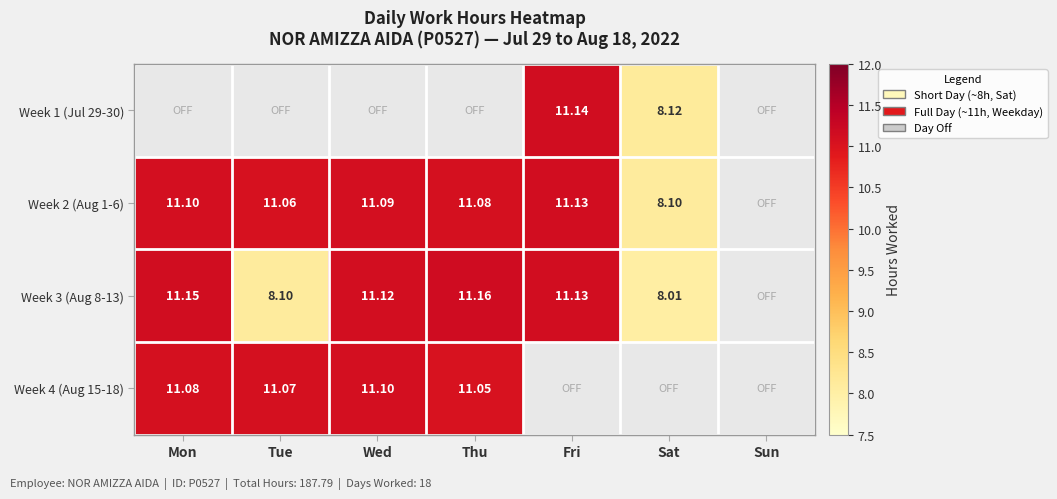

Is the value of Week 3 (Aug 8-13) at Thu greater than the value of Week 2 (Aug 1-6) at Tue?

Yes